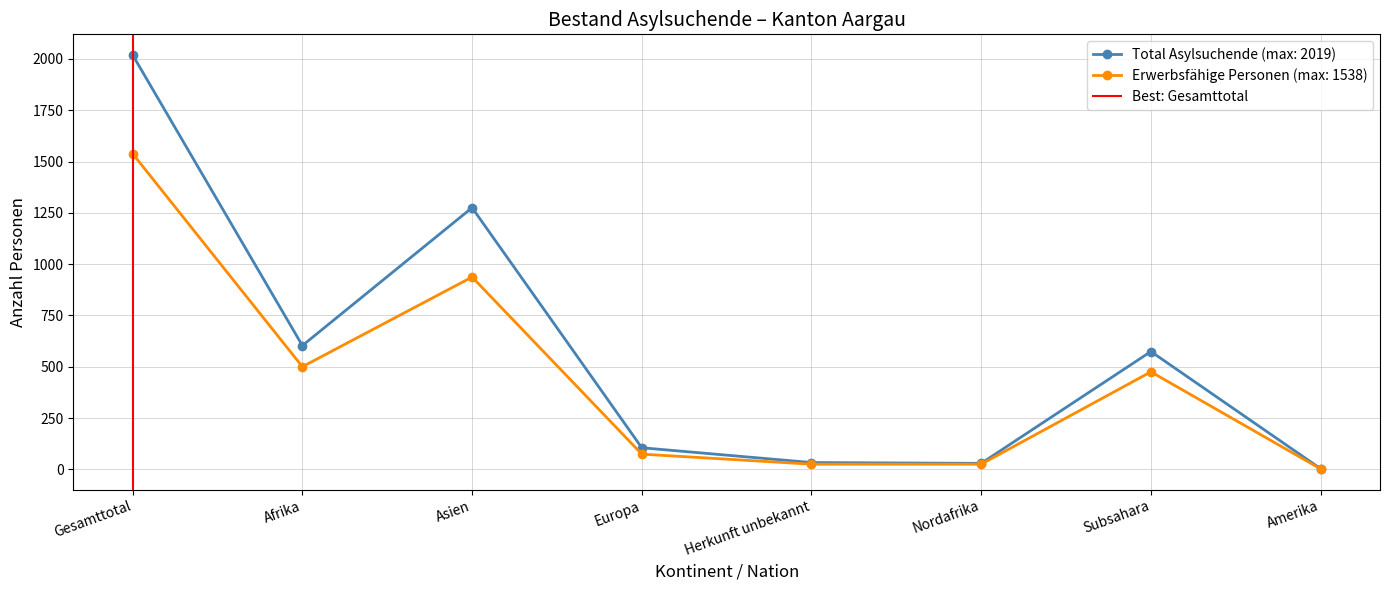

The Erwerbsfähige Personen (max: 1538) series shows 475 at Subsahara. True or false?

True